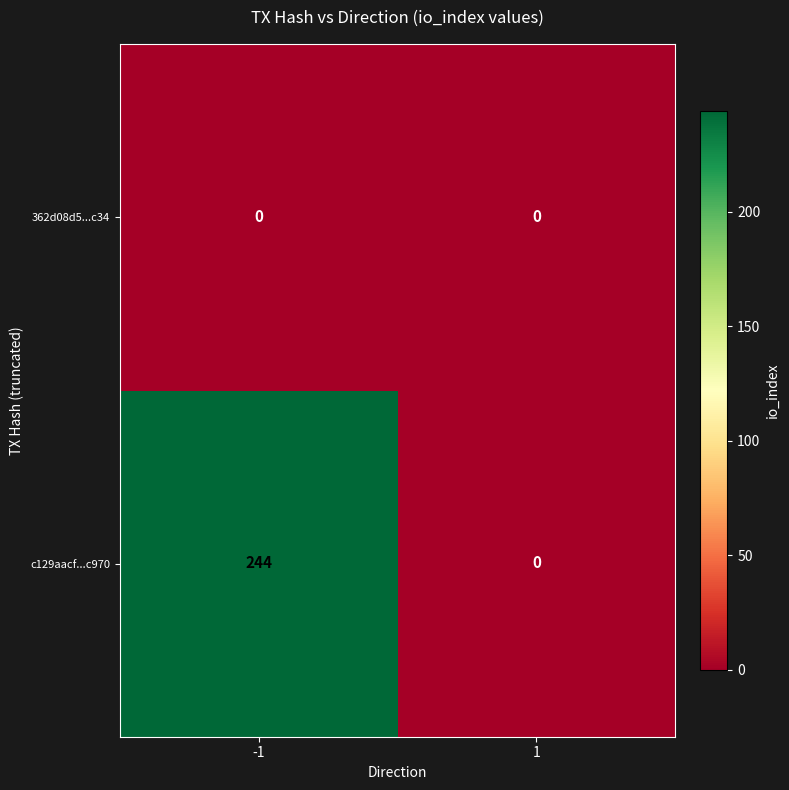

Reading right to left, list all the values displayed in this chart.

362d08d5...c34: 1=0	-1=0
c129aacf...c970: 1=0	-1=244